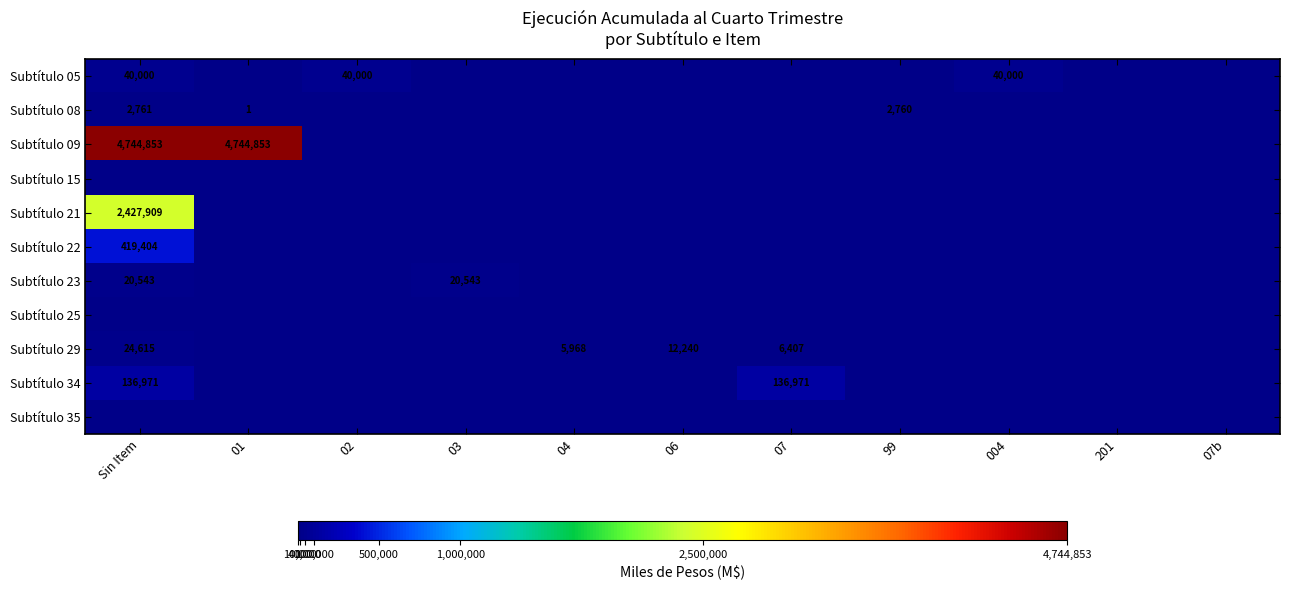

The value of Subtítulo 09 at Sin Item is 8055093. True or false?

False